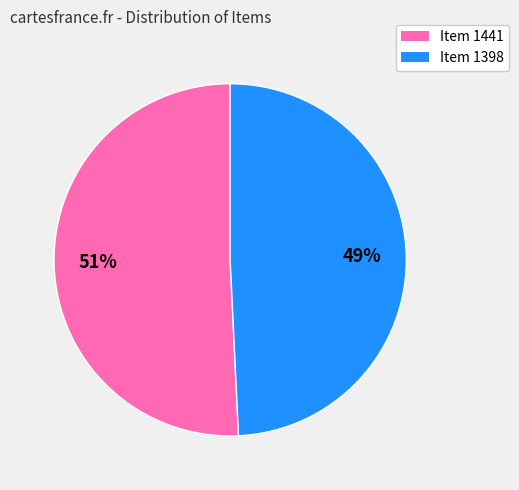

Is there a majority slice in this chart?

Yes